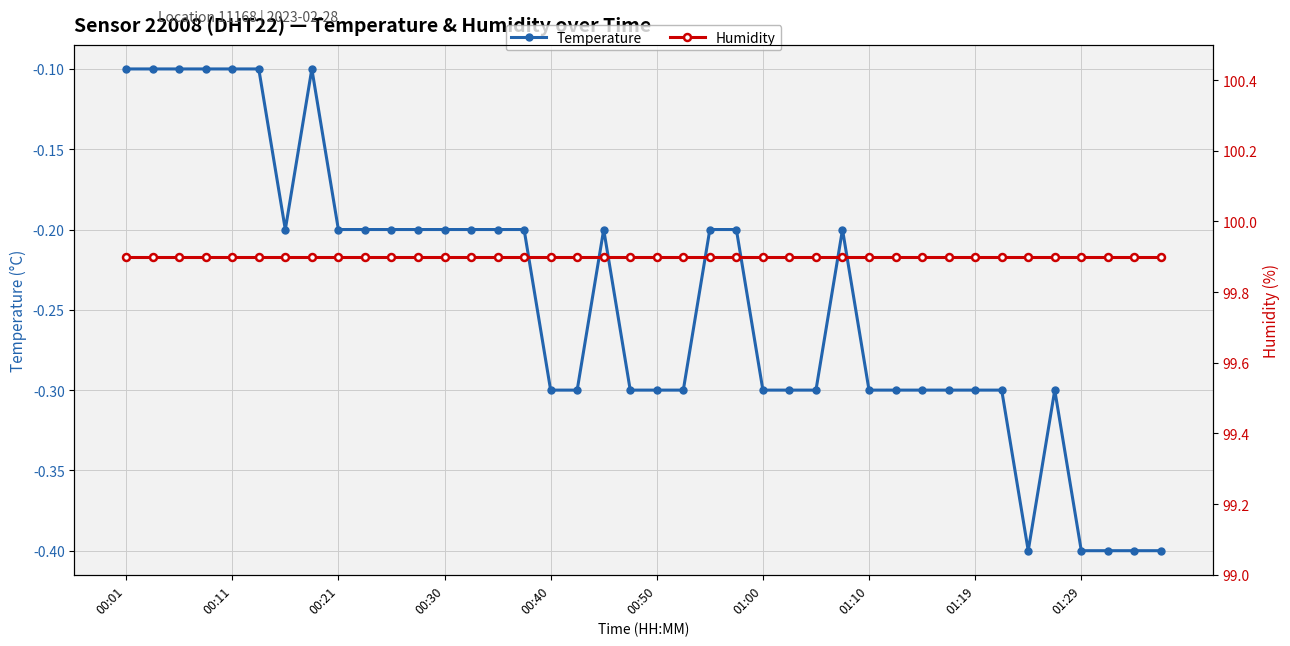

What is the lowest value of the Humidity series?

99.9